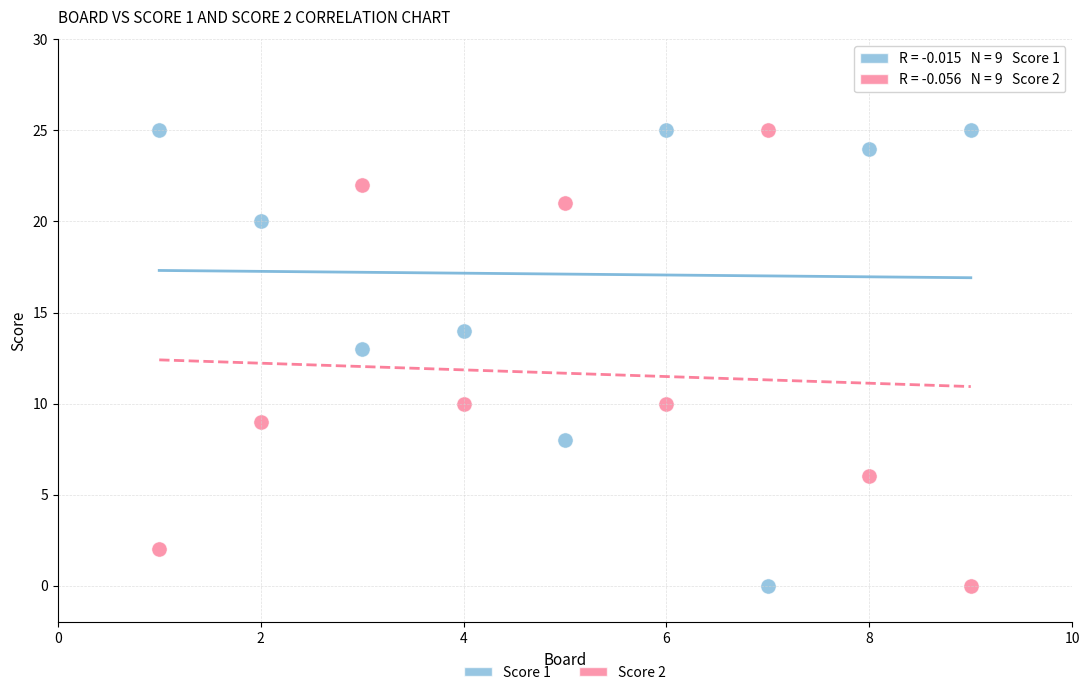

What is the X range (max minus min) for the scatter plot?

8